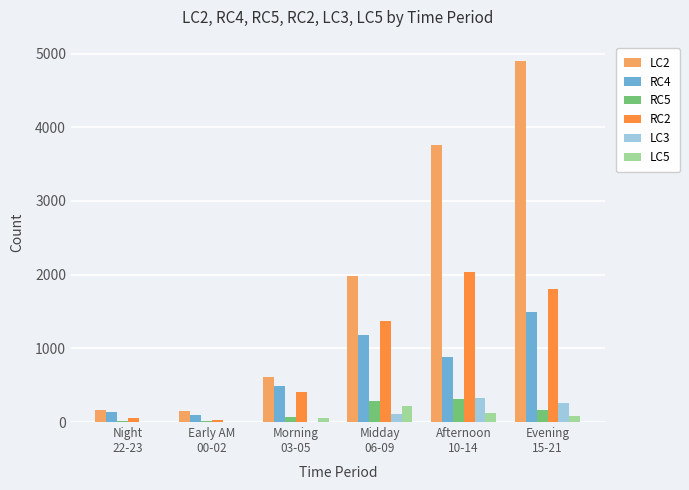

Which series has the largest total across all categories?

LC2